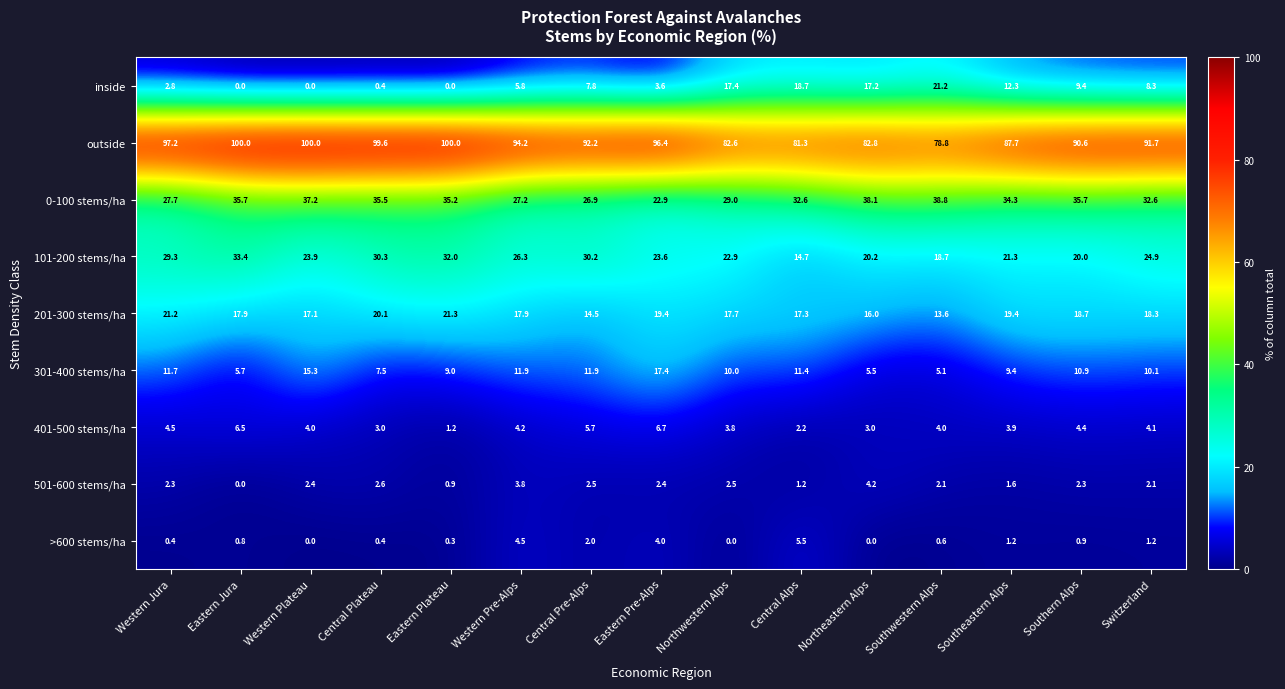

What is the maximum value for 501-600 stems/ha?

4.2